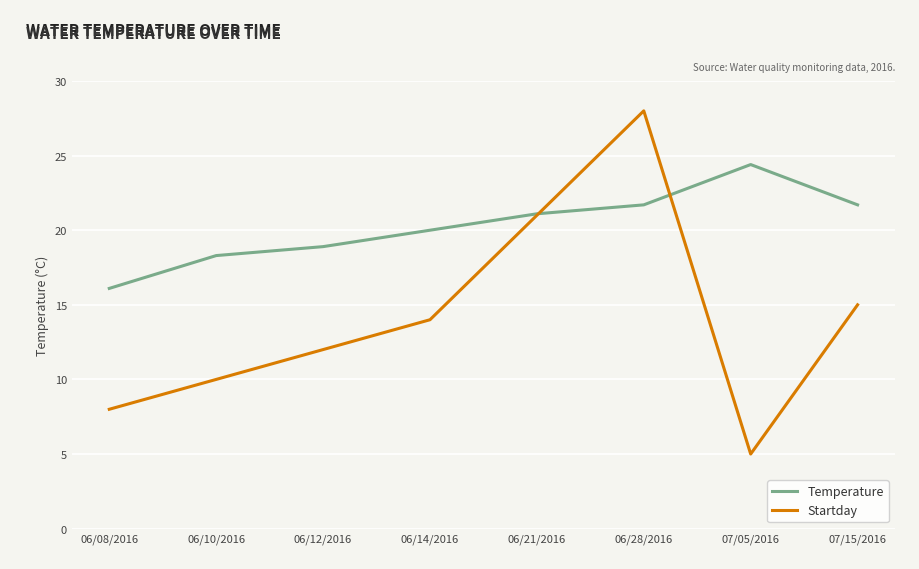

How many times do Temperature and Startday cross each other?

2